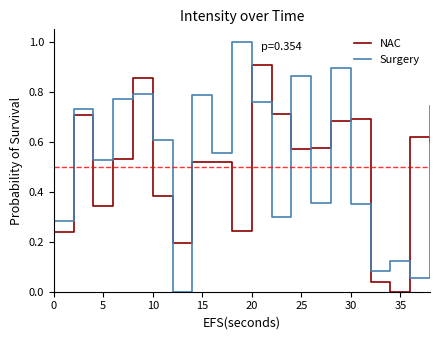

List the series in order of their peak value, lowest first.

NAC, Surgery